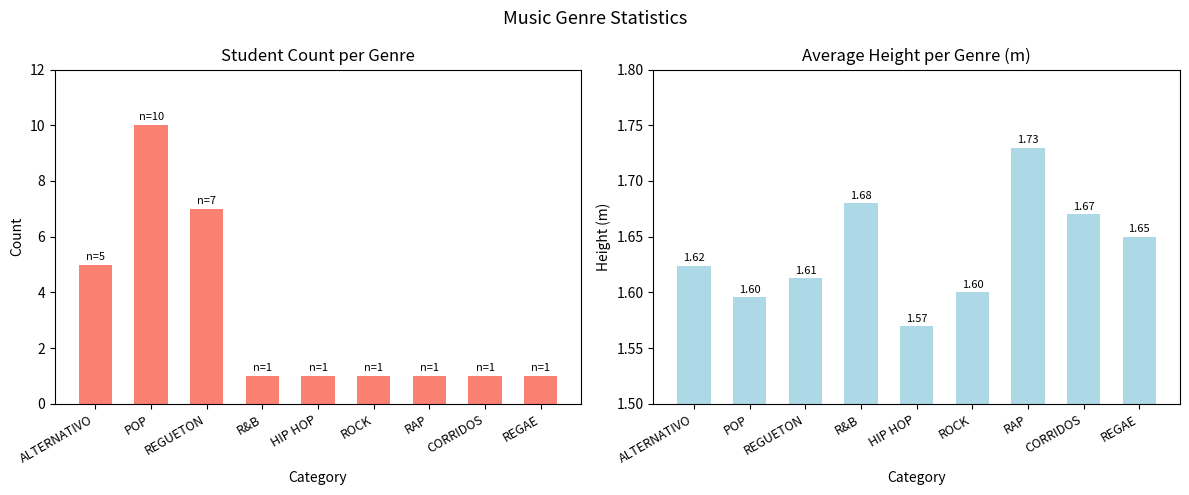

Which has a higher value, HIP HOP or ROCK?

HIP HOP